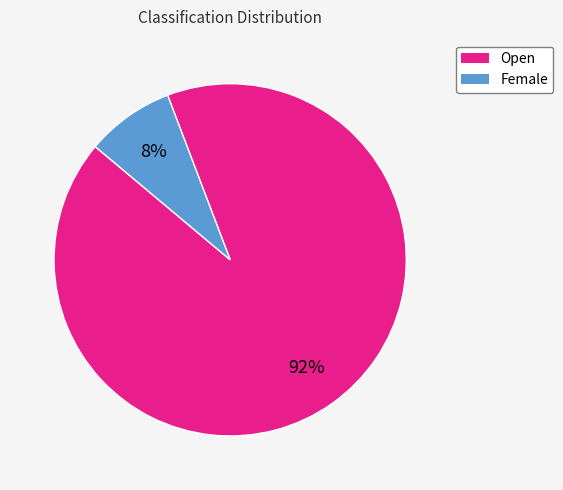

Do Female and Open together represent more than half of the pie?

Yes